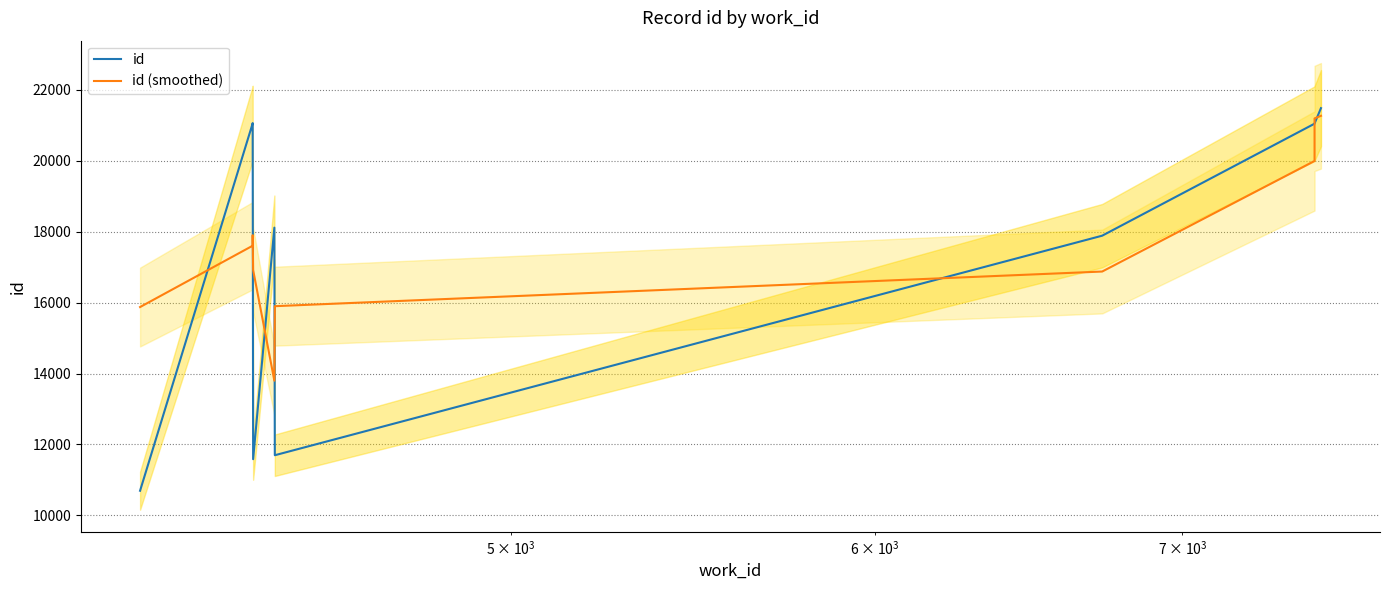

Reading left to right, list all the values displayed in this chart.

id: 10695.0	21053.0	21061.0	11584.0	18113.0	11696.0	17886.0	21044.0	21050.0	21482.0
id (smoothed): 15874.0	17603.0	17899.3	16919.3	13797.7	15898.3	16875.3	19993.3	21192.0	21266.0